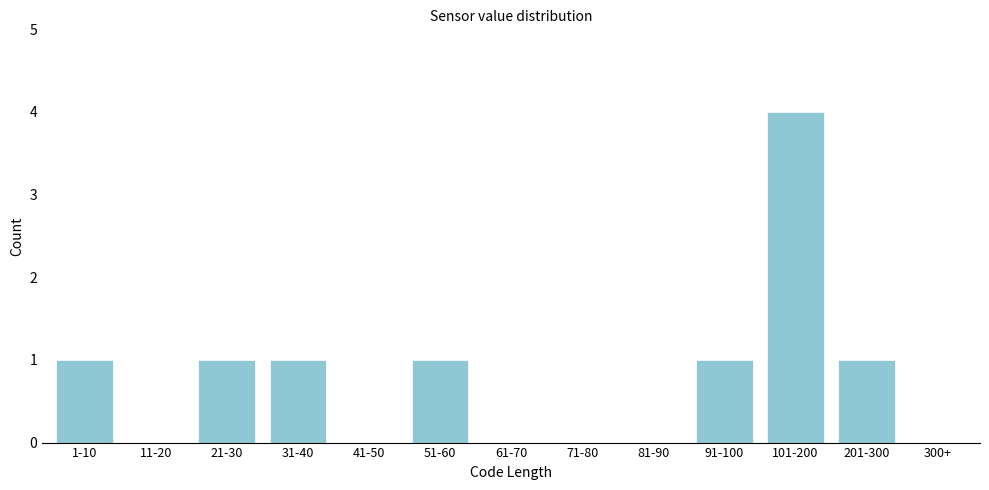

Reading left to right, extract all data points from this chart.

1-10=1	11-20=0	21-30=1	31-40=1	41-50=0	51-60=1	61-70=0	71-80=0	81-90=0	91-100=1	101-200=4	201-300=1	300+=0